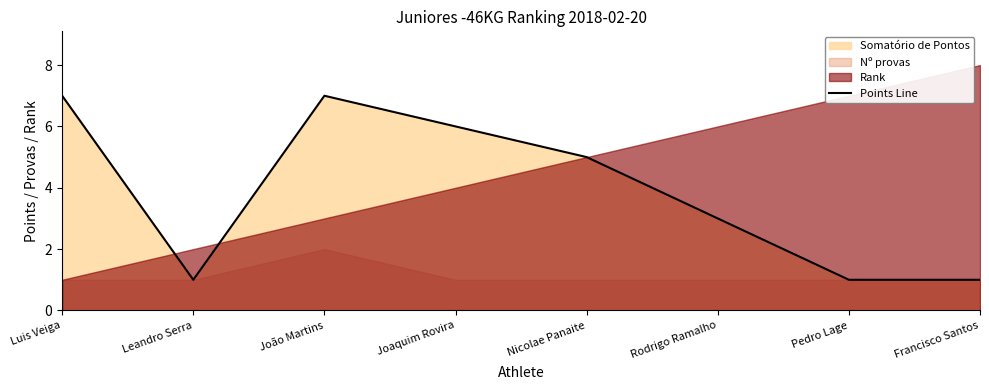

Is it true that the value at João Martins is 7?

True